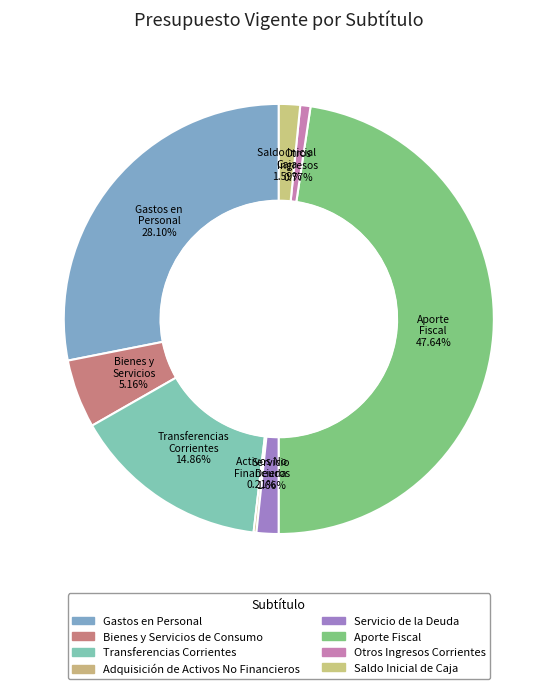

What percentage is NOT represented by Gastos en Personal?

71.9%